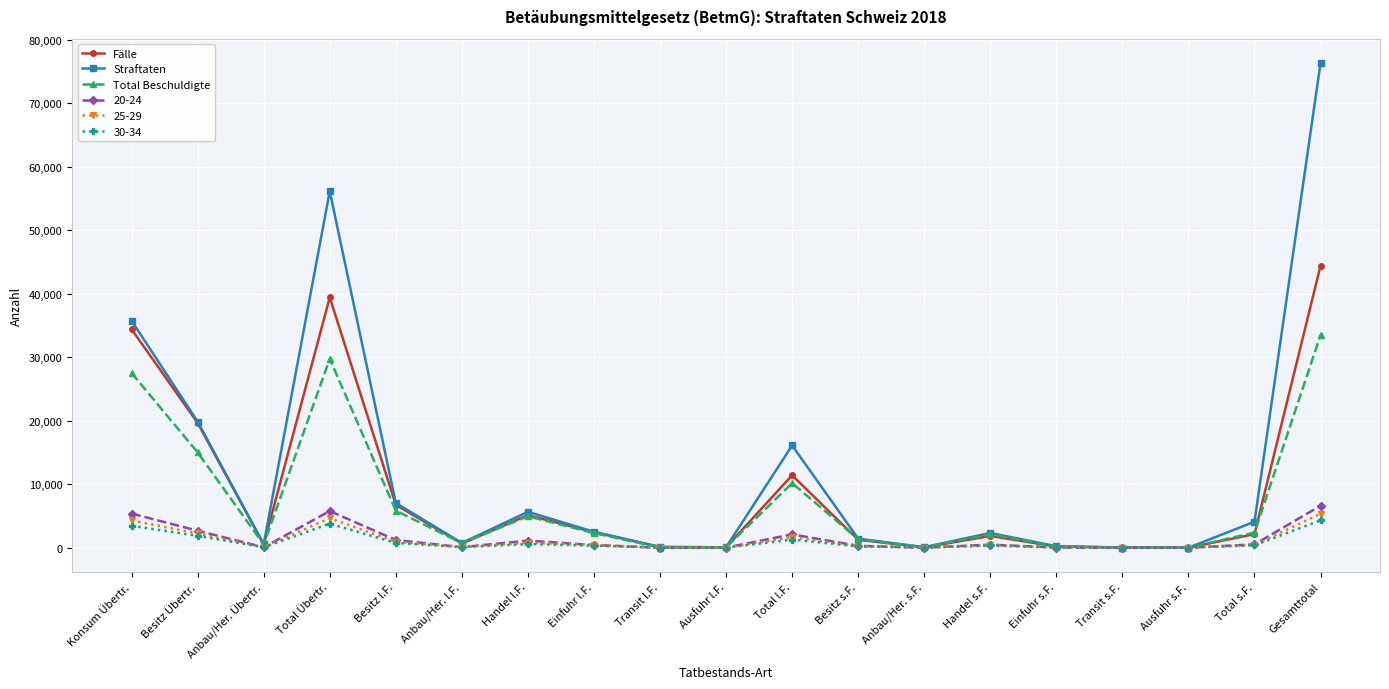

The Fälle series shows 55771 at Total Übertr.. True or false?

False